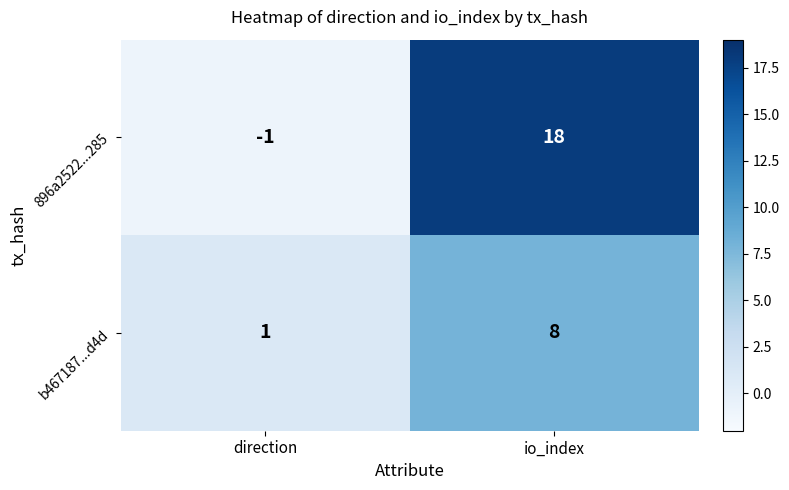

Which series changed the most between direction and io_index?

896a2522...285